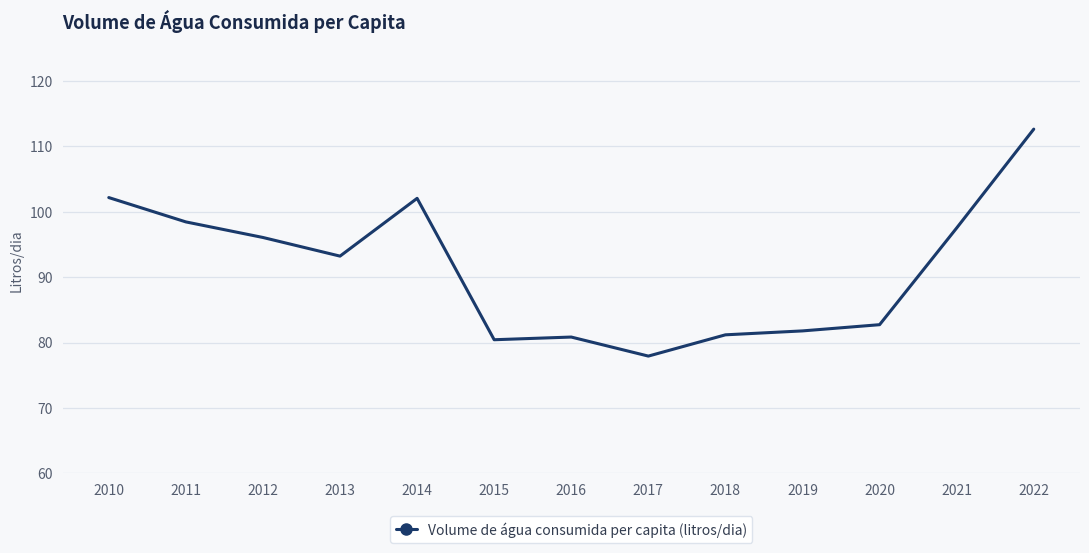

Between 2019 and 2011, which is larger?

2011